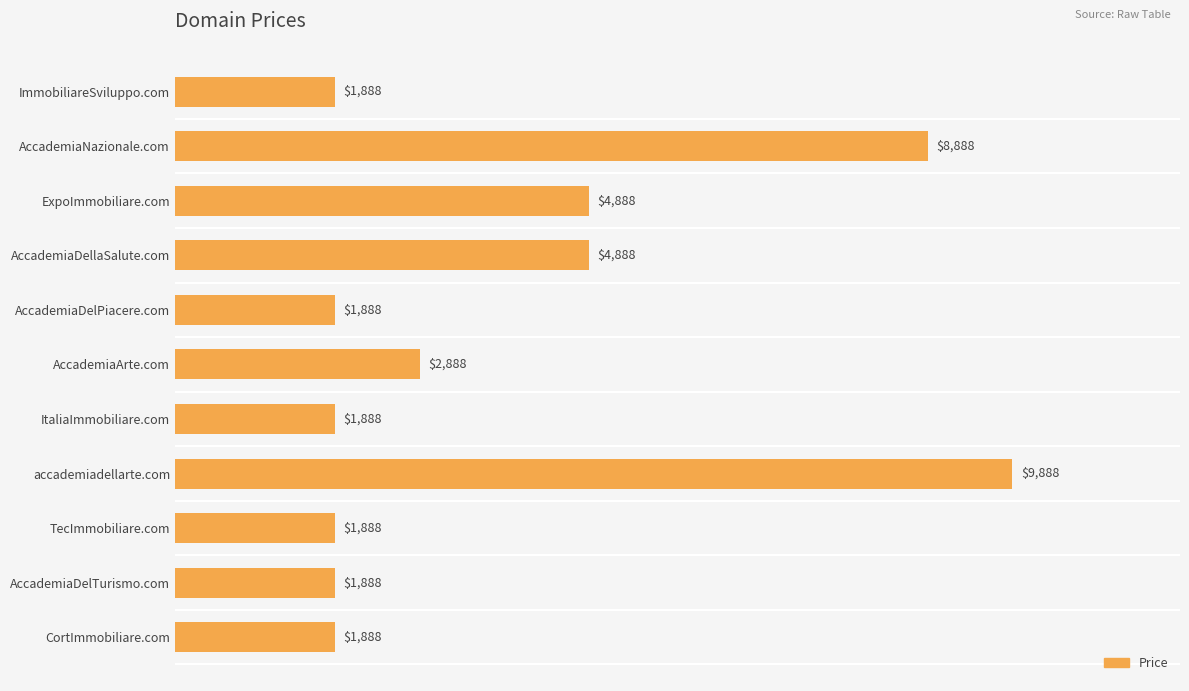

Reading bottom to top, extract all data points from this chart.

CortImmobiliare.com=1888	AccademiaDelTurismo.com=1888	TecImmobiliare.com=1888	accademiadellarte.com=9888	ItaliaImmobiliare.com=1888	AccademiaArte.com=2888	AccademiaDelPiacere.com=1888	AccademiaDellaSalute.com=4888	ExpoImmobiliare.com=4888	AccademiaNazionale.com=8888	ImmobiliareSviluppo.com=1888